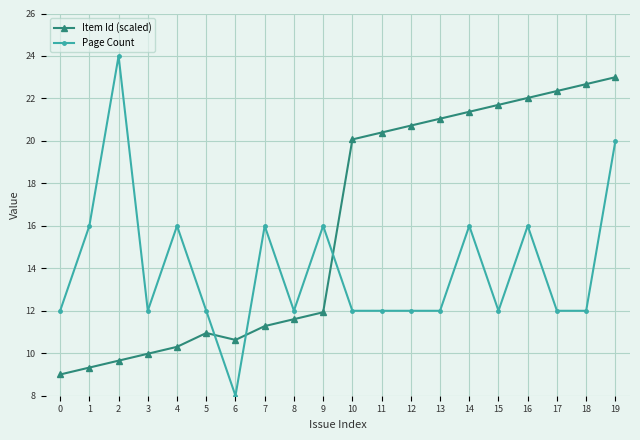

Does the chart display data point markers on the line(s)?

Yes